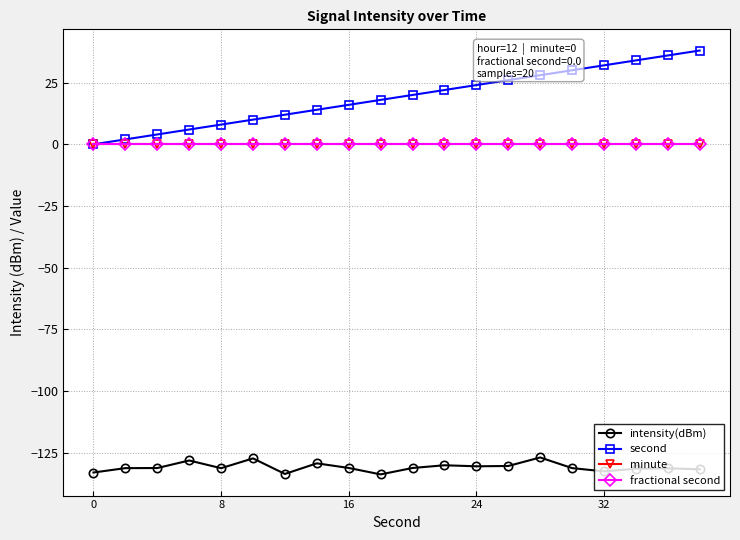

Is this an area chart (filled region under the line)?

No